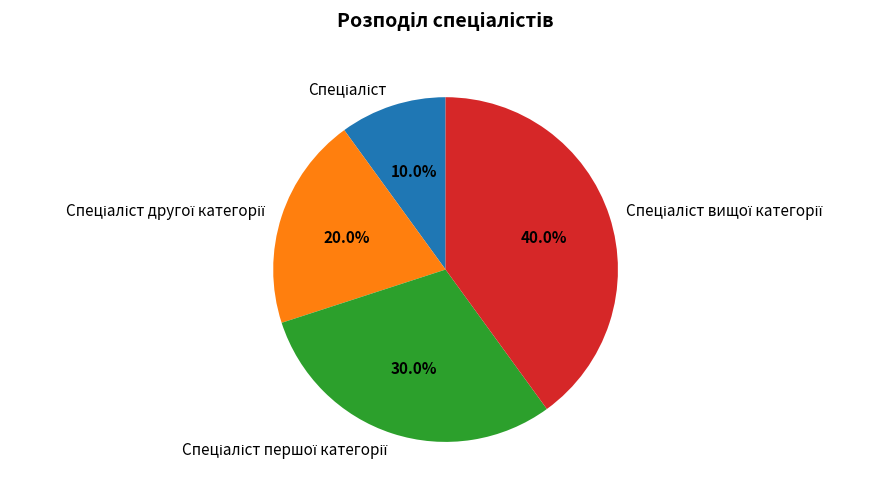

How many segments does this pie chart have?

4